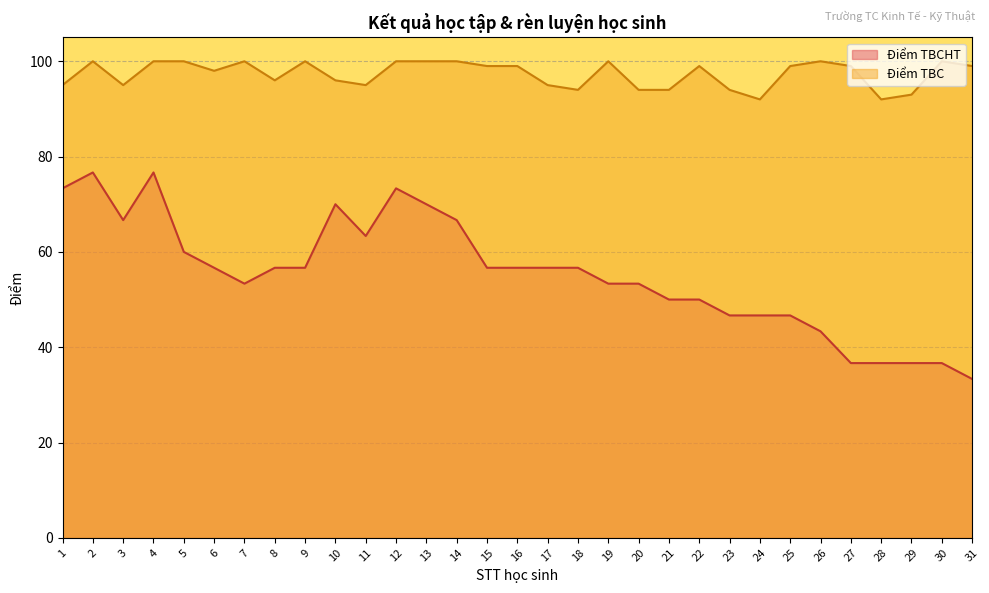

What is the value of the Điểm TBC point at the 17th from the left?

95.0